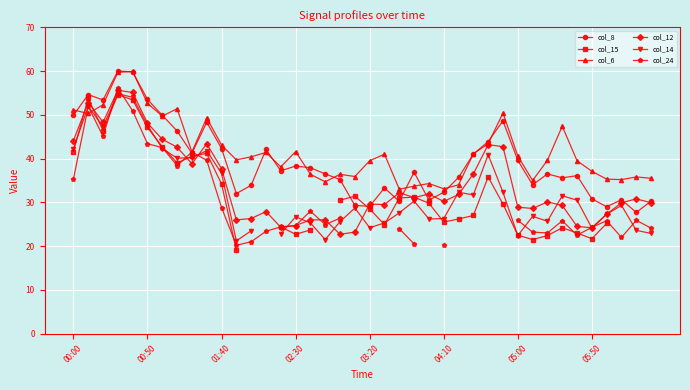

Is it true that col_6 equals 52.4 at 03:20?

False